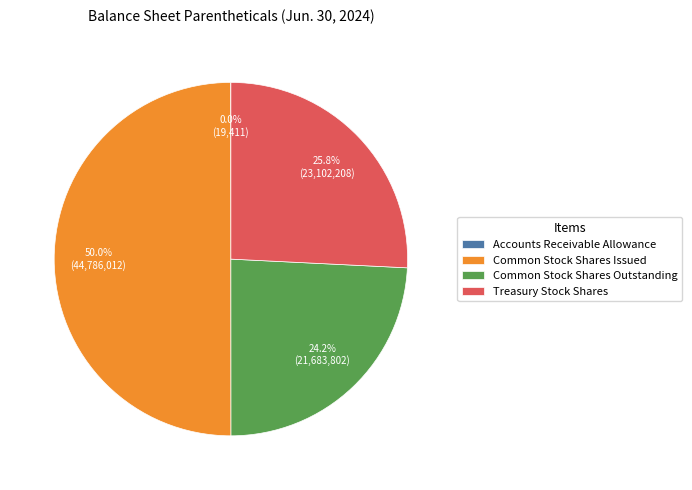

Which category has the biggest portion of the pie?

Common Stock Shares Issued